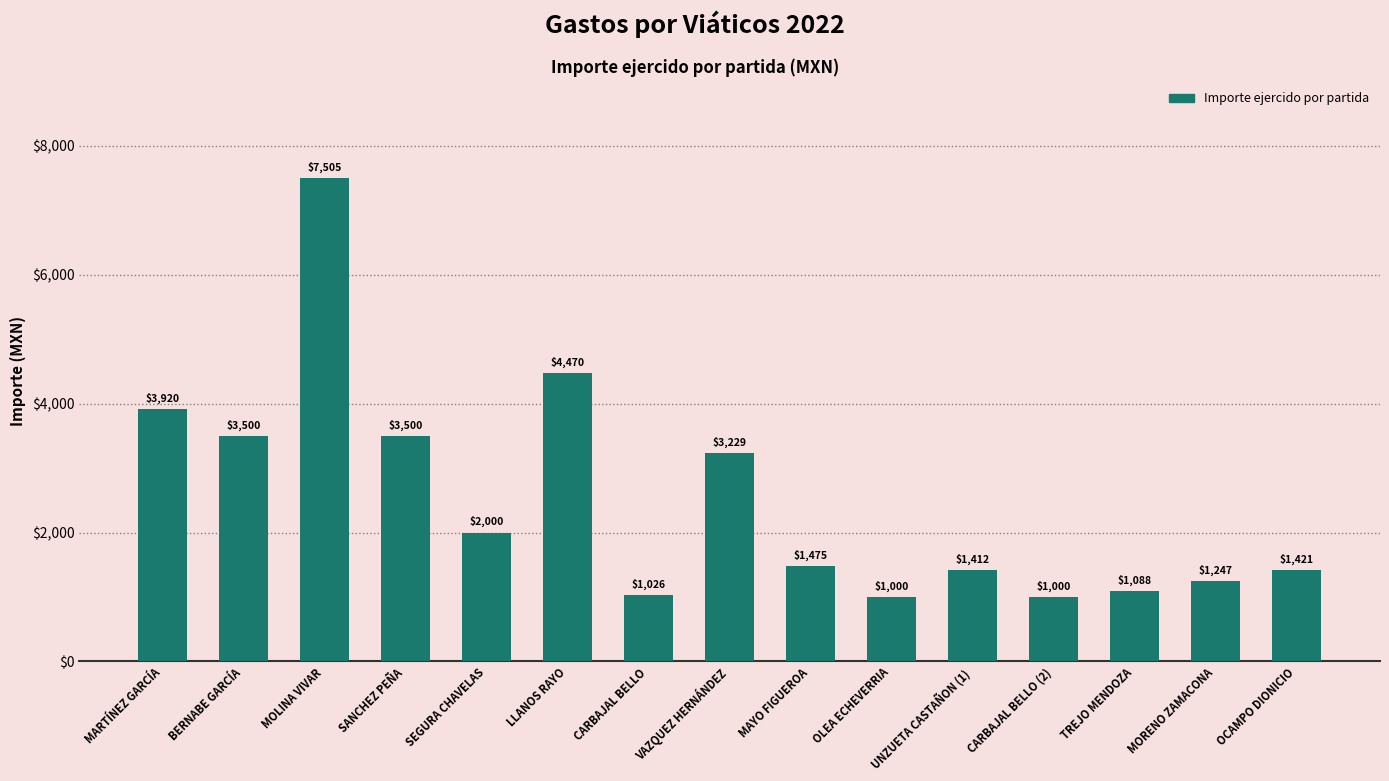

Where does the data first go above 1474?

MARTÍNEZ GARCÍA